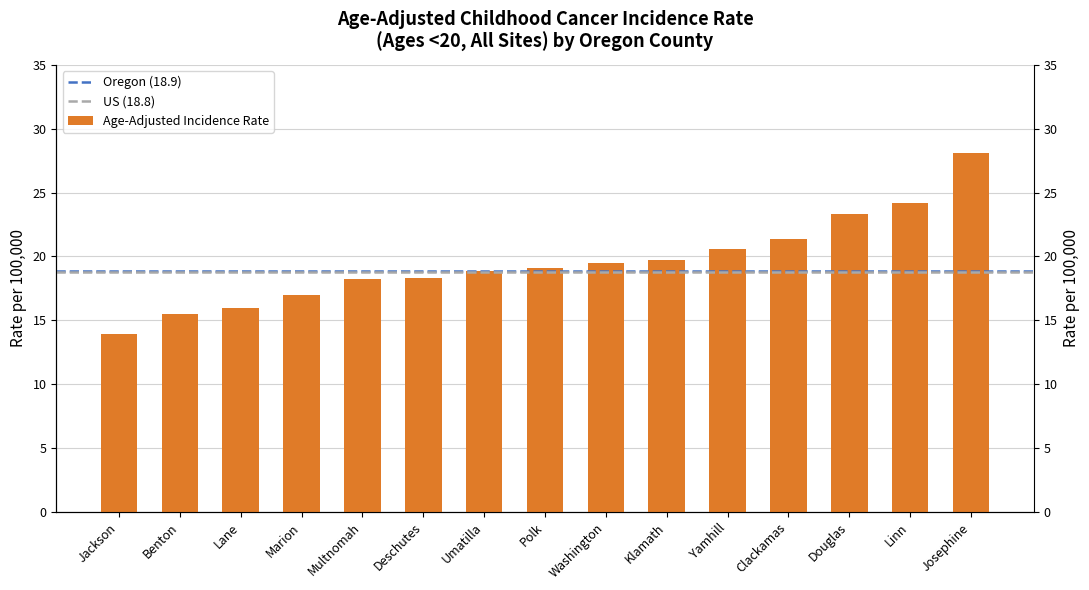

How many categories are shown in the chart?

15